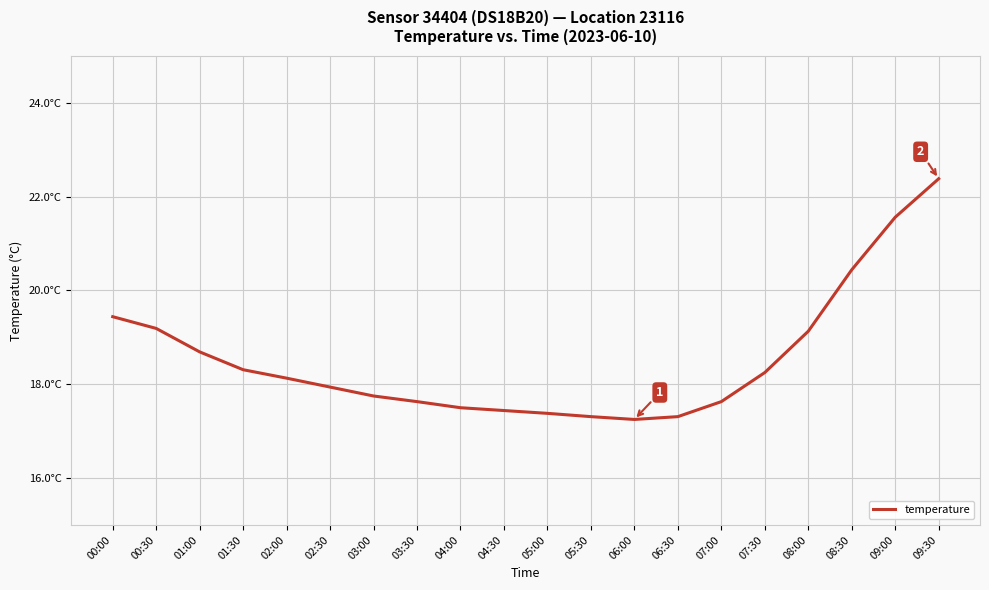

What is the smallest value displayed?

17.2